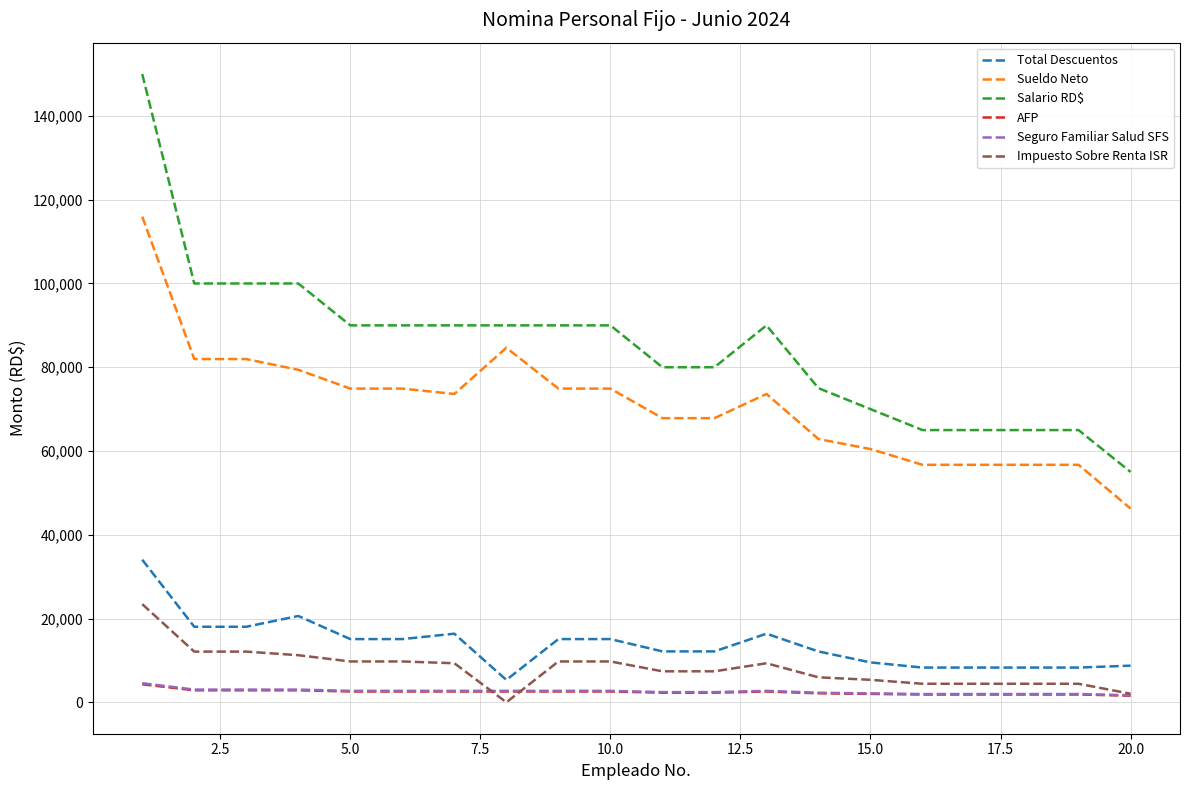

Which series has the largest range (max minus min)?

Salario RD$